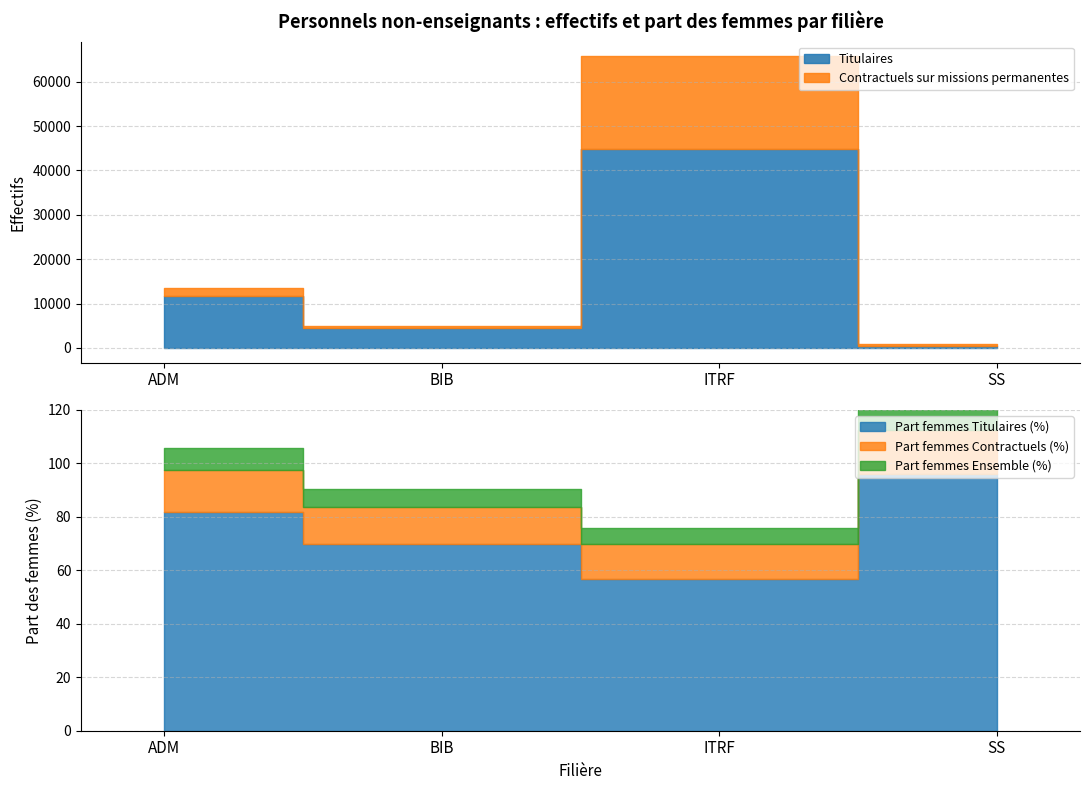

What is the maximum value shown in the chart?

65759.0